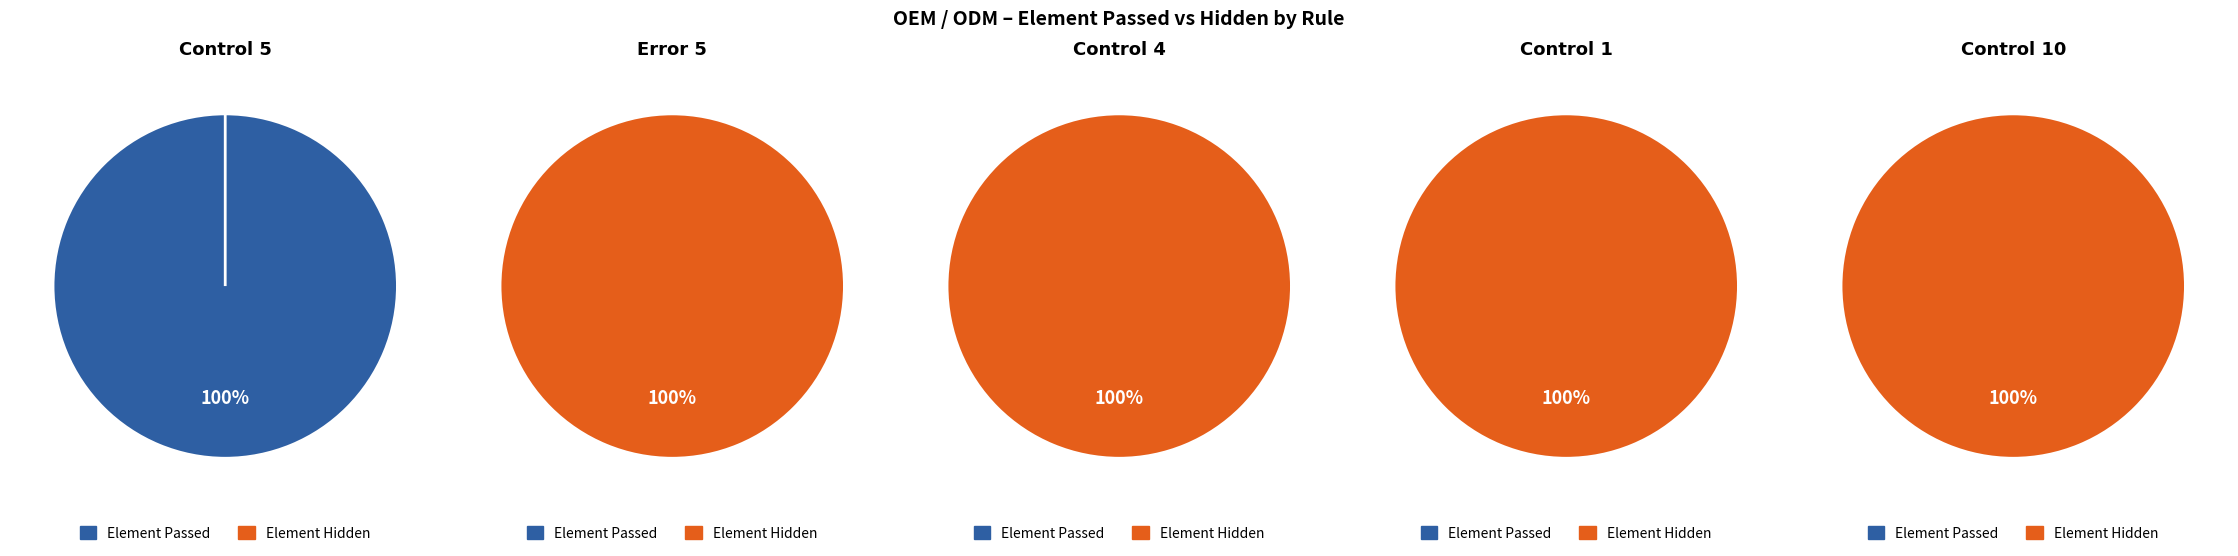

True or false: Control 5 accounts for 1% of the total.

False